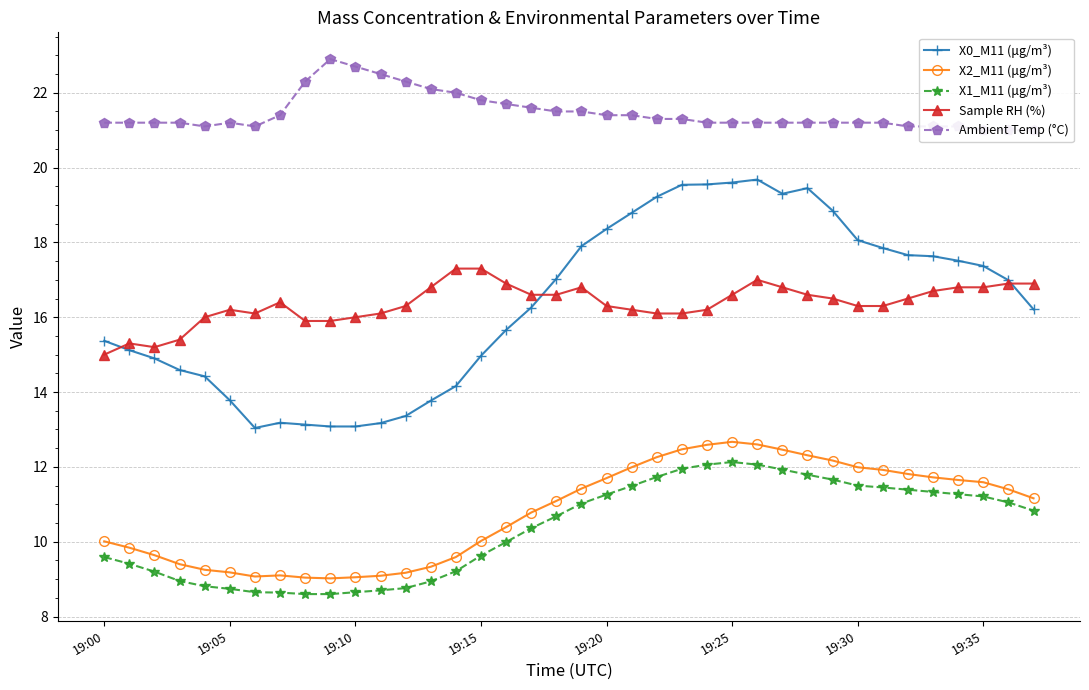

True or false: Sample RH (%) and X2_M11 (μg/m³) cross at least once.

False